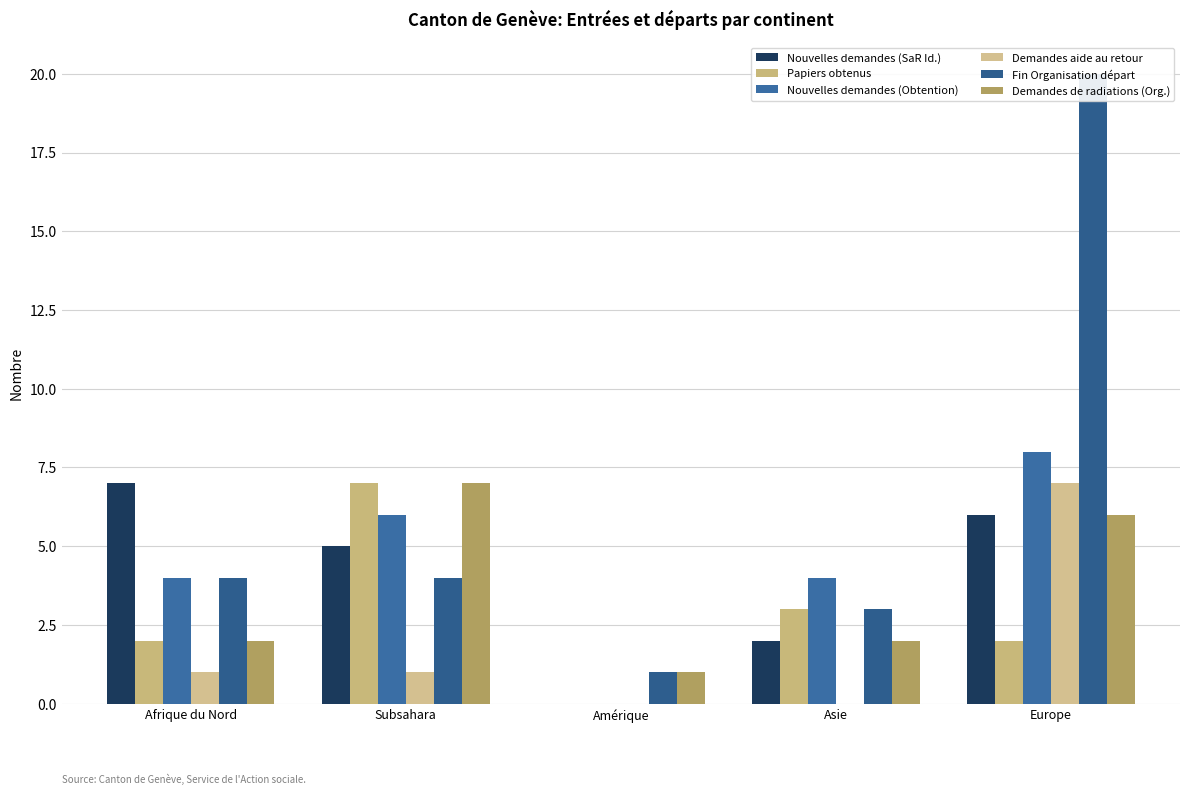

True or false: Demandes de radiations (Org.) has a value of 1 at Amérique.

True